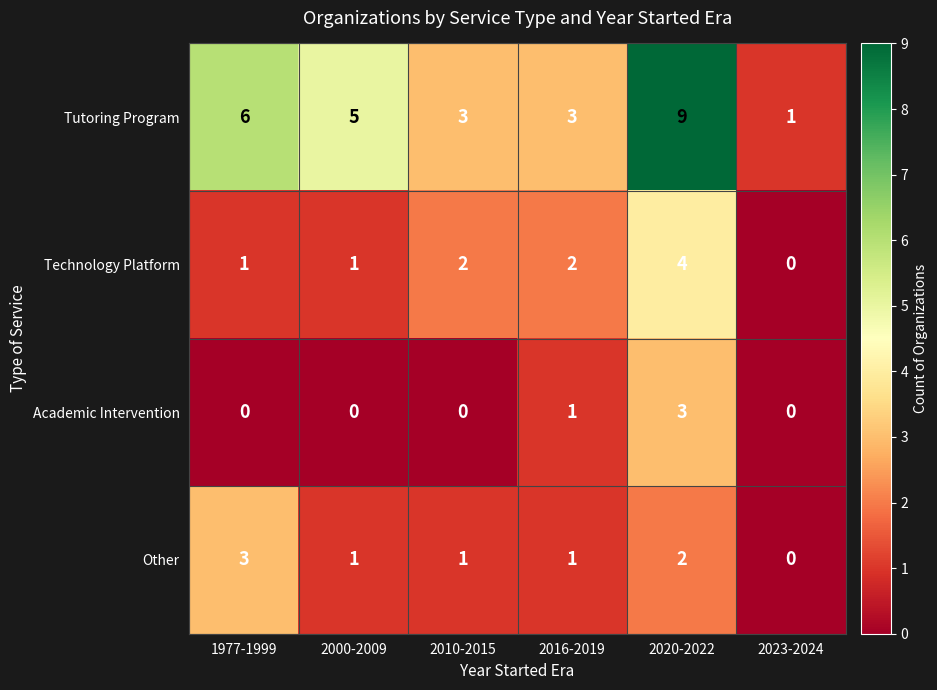

How many Academic Intervention values are between 0 and 1?

5